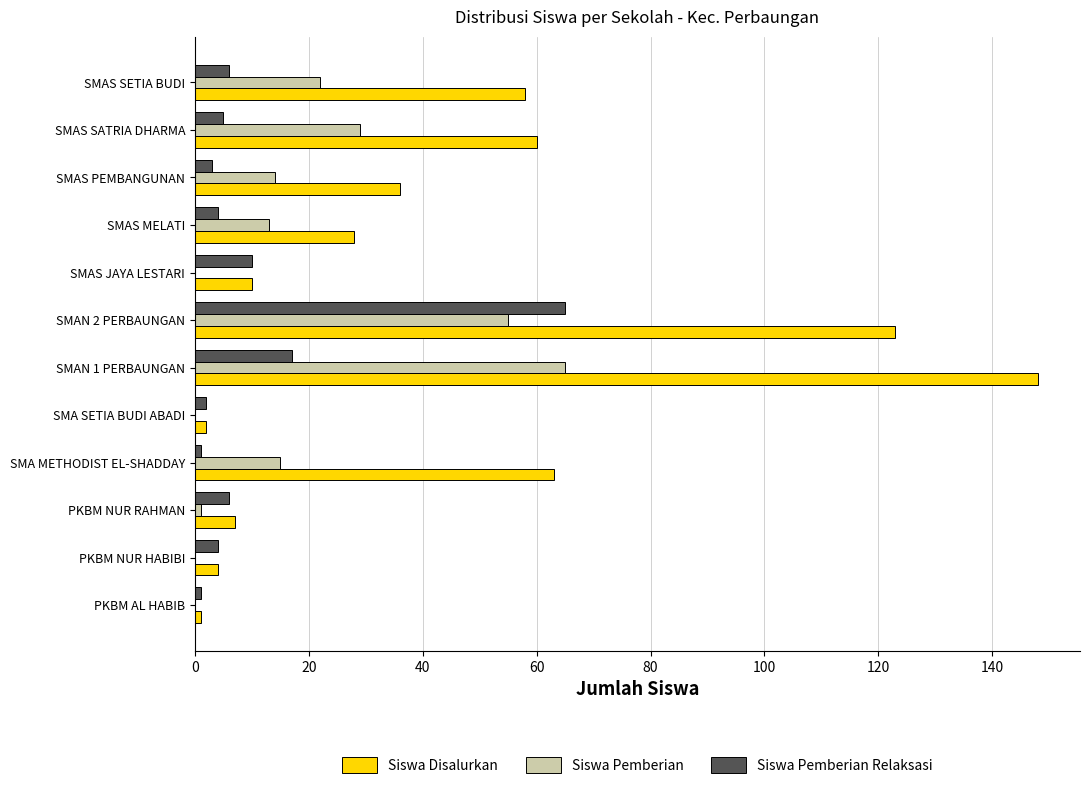

Which series changed the most between SMA METHODIST EL-SHADDAY and SMAS MELATI?

Siswa Disalurkan